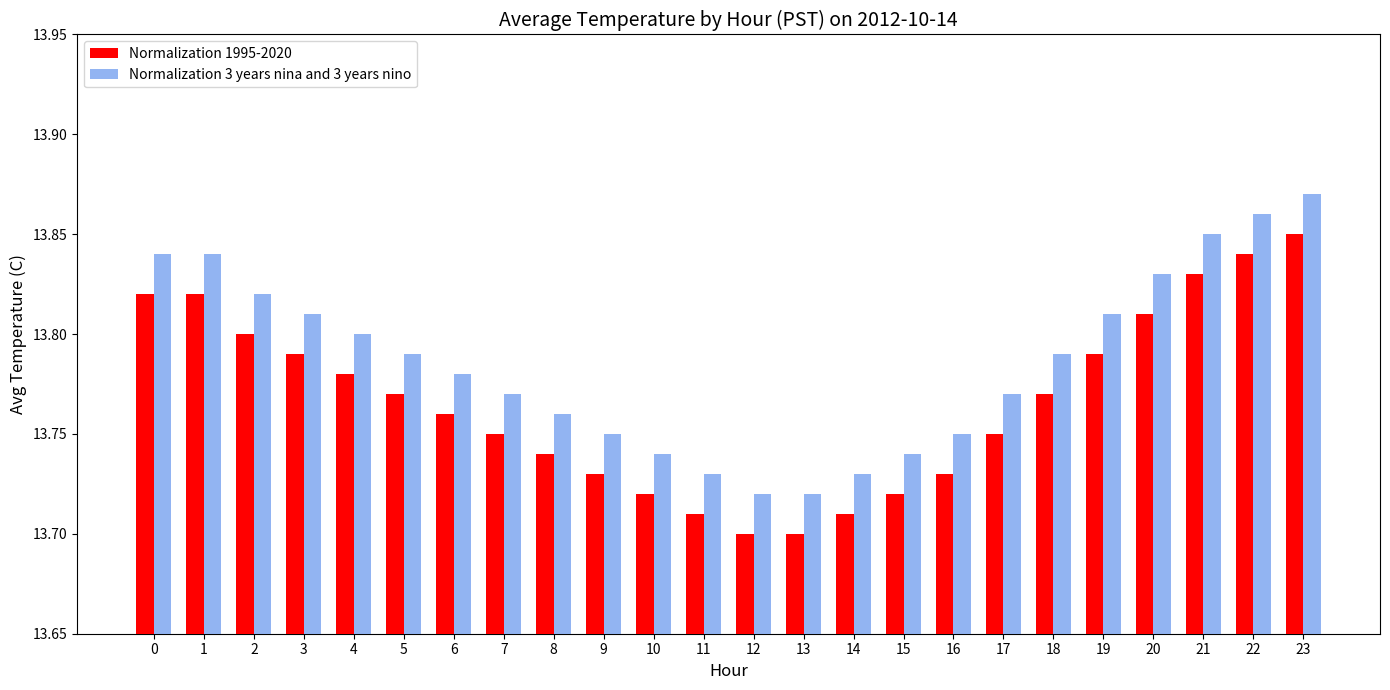

How many bars are there in total?

48